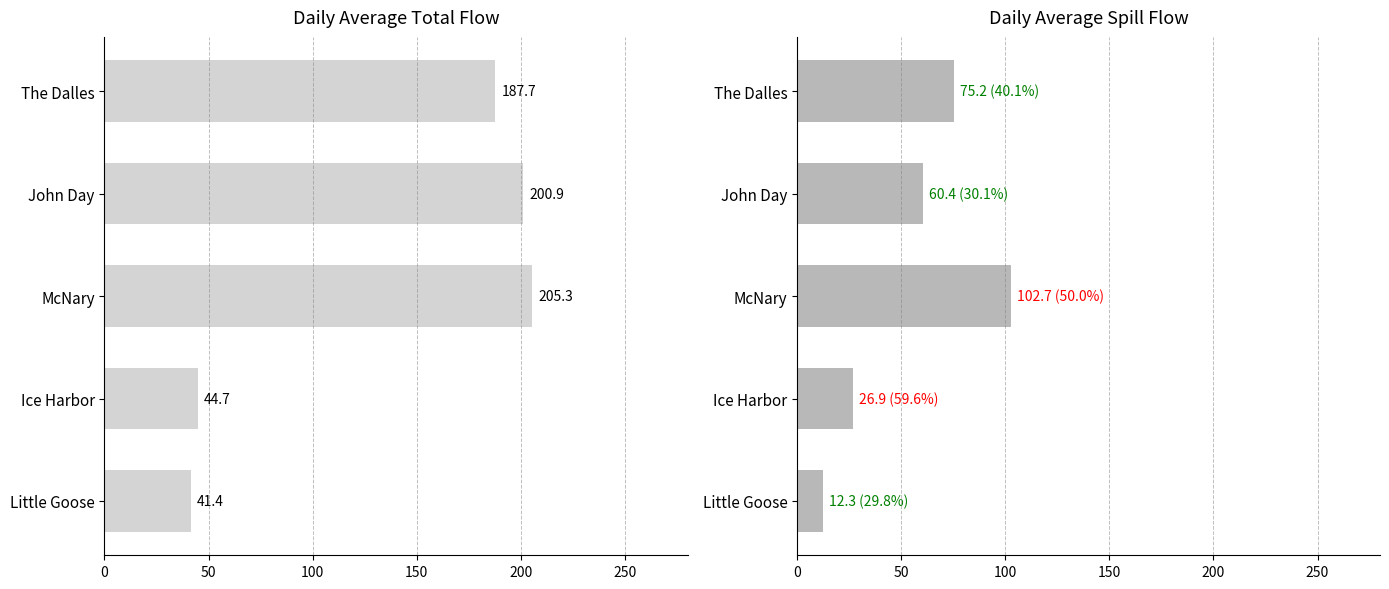

What is the minimum value shown in the chart?

12.3